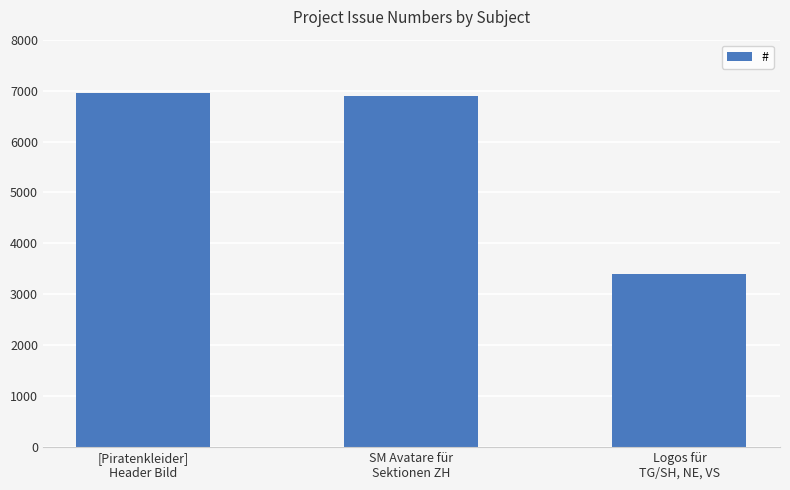

Reading right to left, extract all data points from this chart.

Logos für
TG/SH, NE, VS=3404	SM Avatare für
Sektionen ZH=6893	[Piratenkleider]
Header Bild=6954